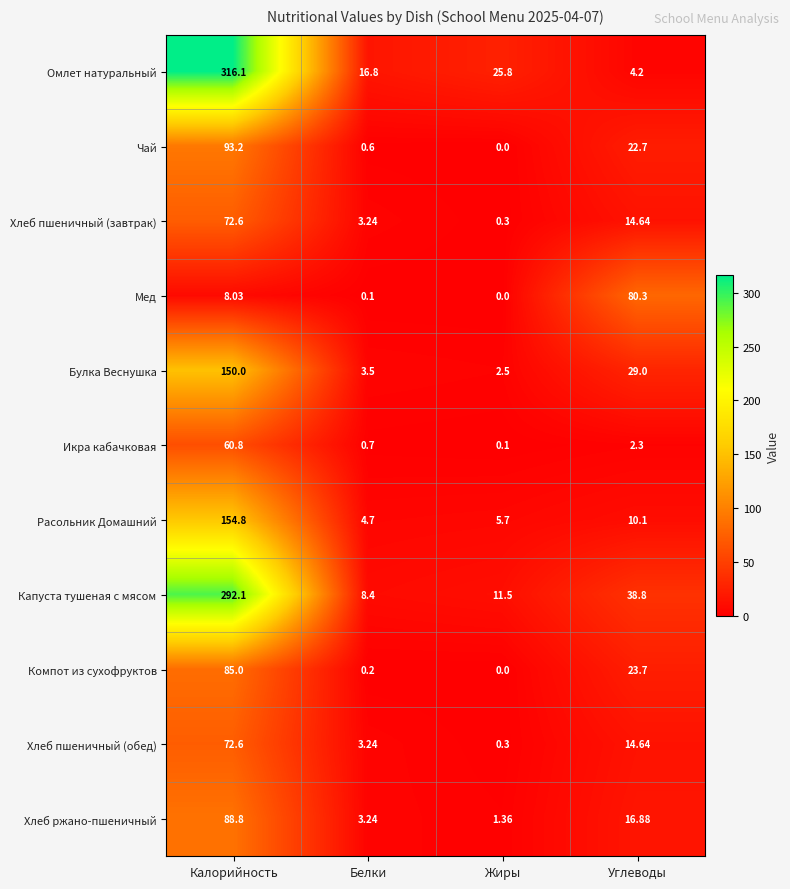

Which series has the largest range (max minus min)?

Омлет натуральный